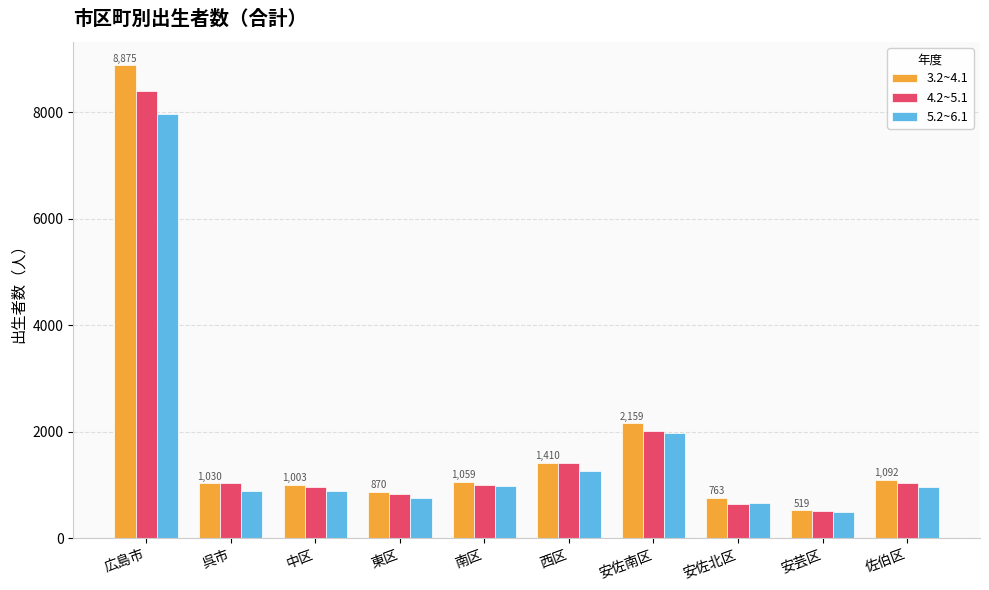

What is the difference between the 4.2~5.1 values at 南区 and 安芸区?

504